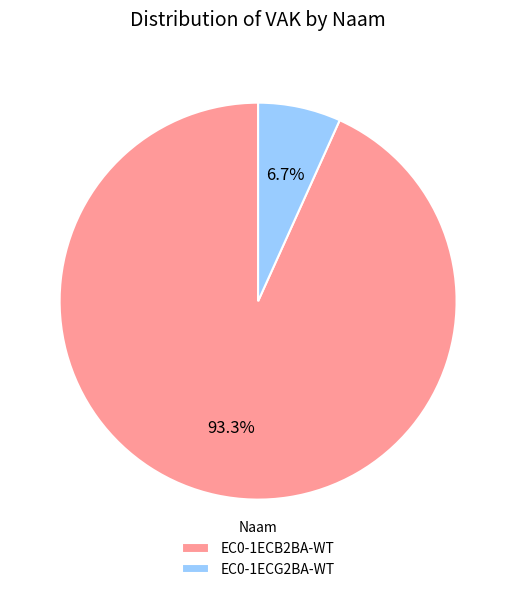

Which category has the smallest portion of the pie?

EC0-1ECG2BA-WT